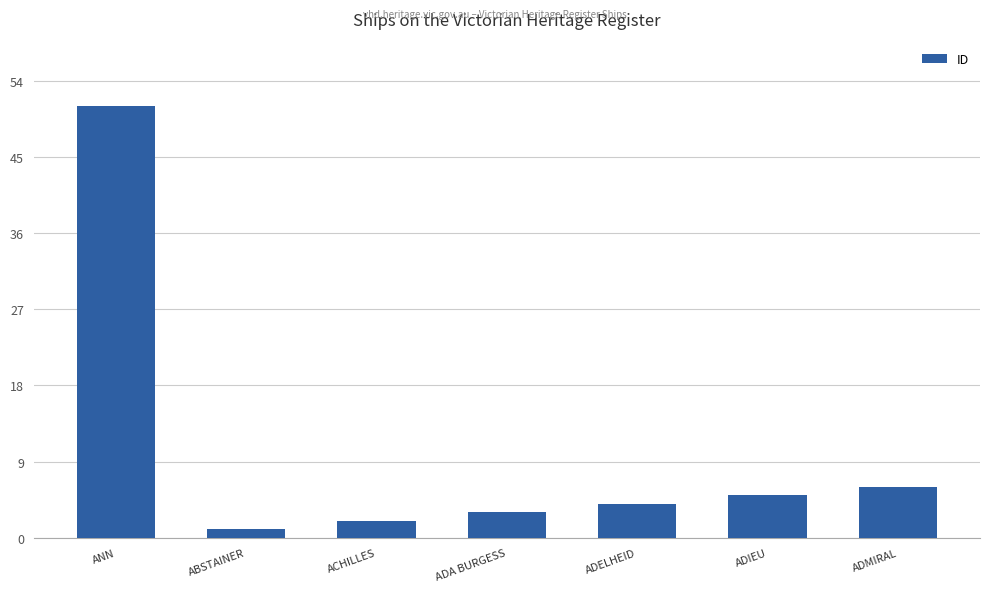

Reading right to left, what are all the values shown in this chart?

ADMIRAL=6	ADIEU=5	ADELHEID=4	ADA BURGESS=3	ACHILLES=2	ABSTAINER=1	ANN=51